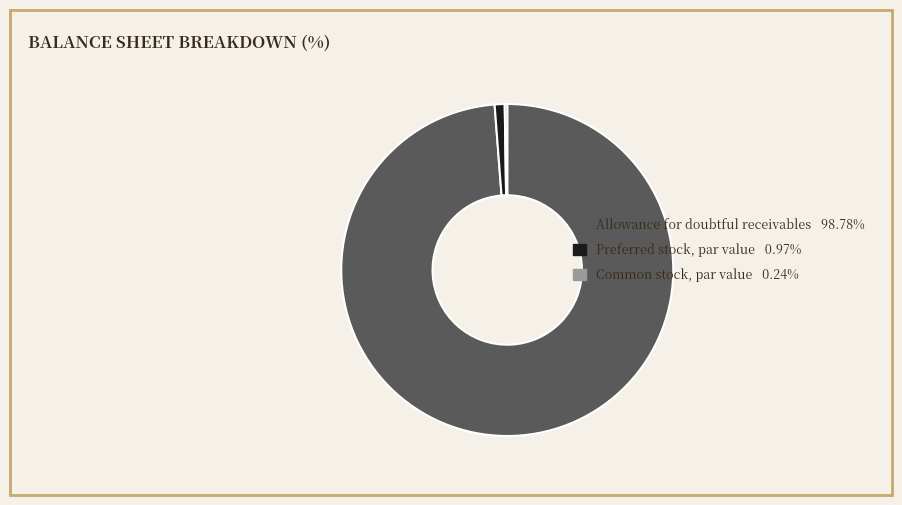

Does Preferred stock, par value 0.97% account for over 50% of the chart?

No